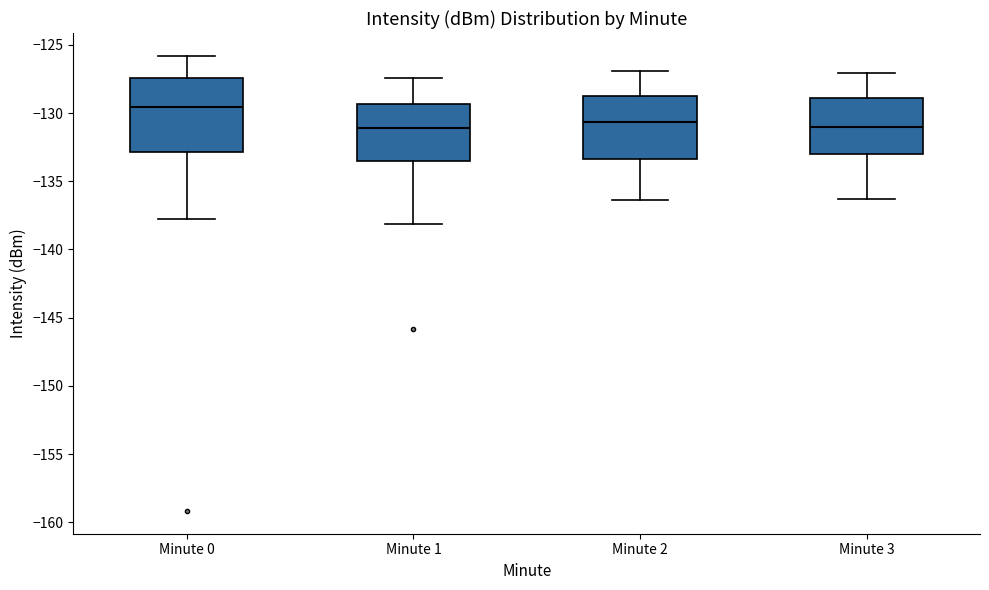

Which box is the tallest, from its lower edge to its upper edge?

Minute 0